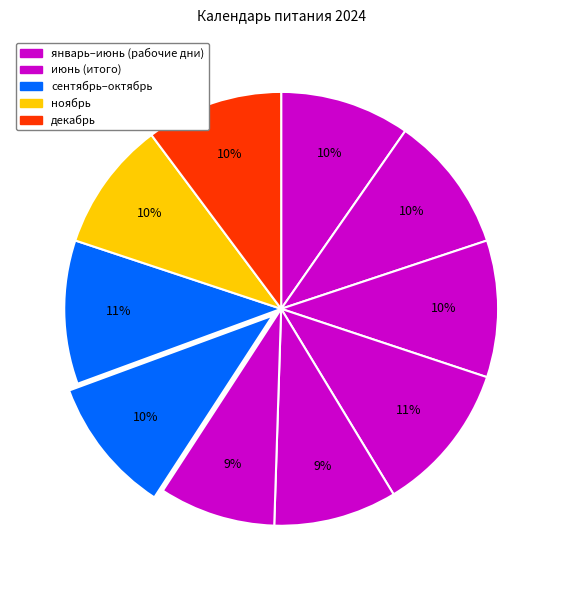

To the nearest percent, what is the difference between the largest and smallest slice percentages?

3%